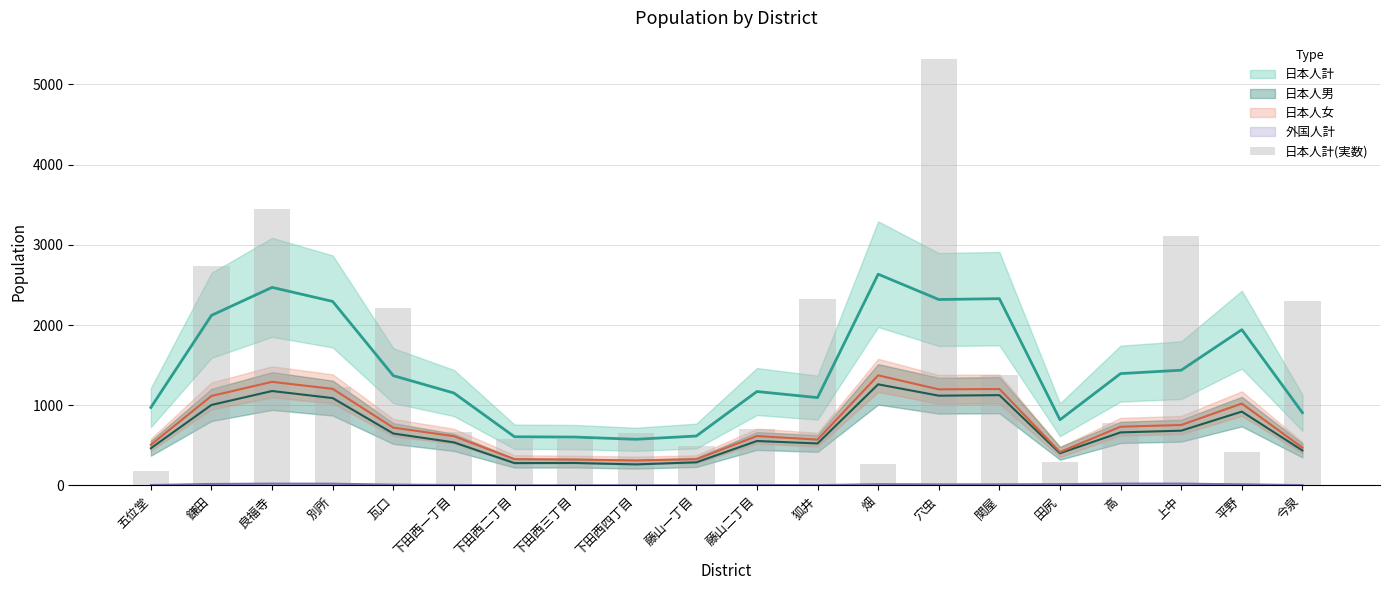

Between 下田西二丁目 and 別所, which is larger?

別所